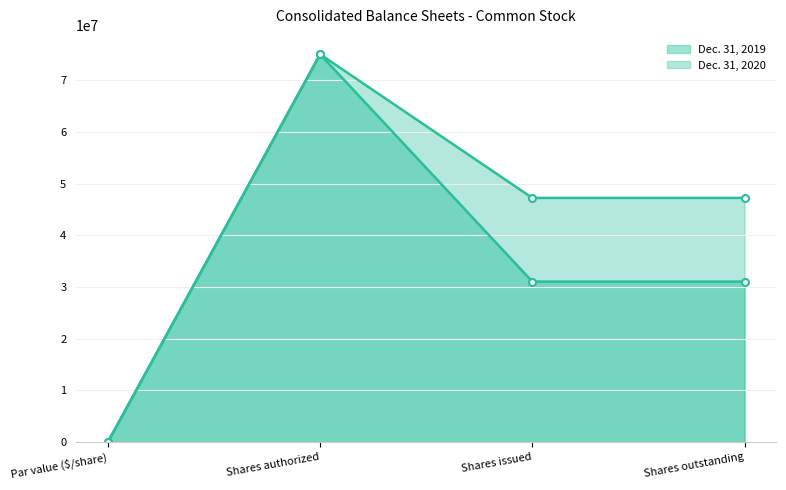

At how many categories does at least one series exceed 57664346?

1